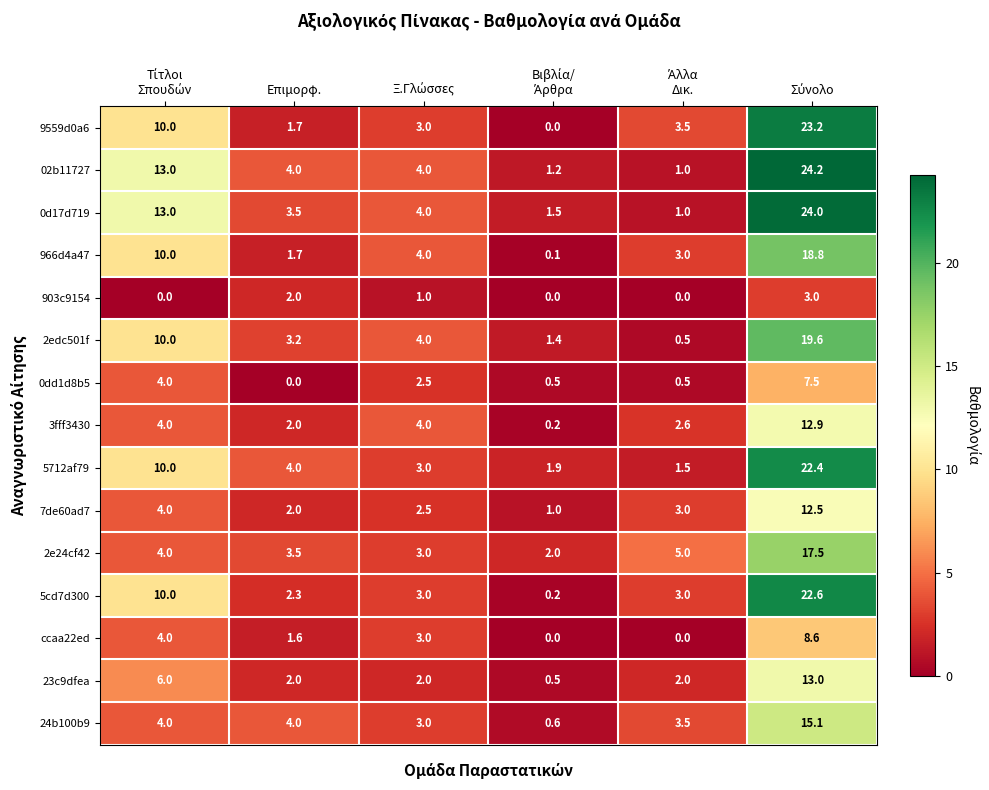

How many data points does each series have?

6